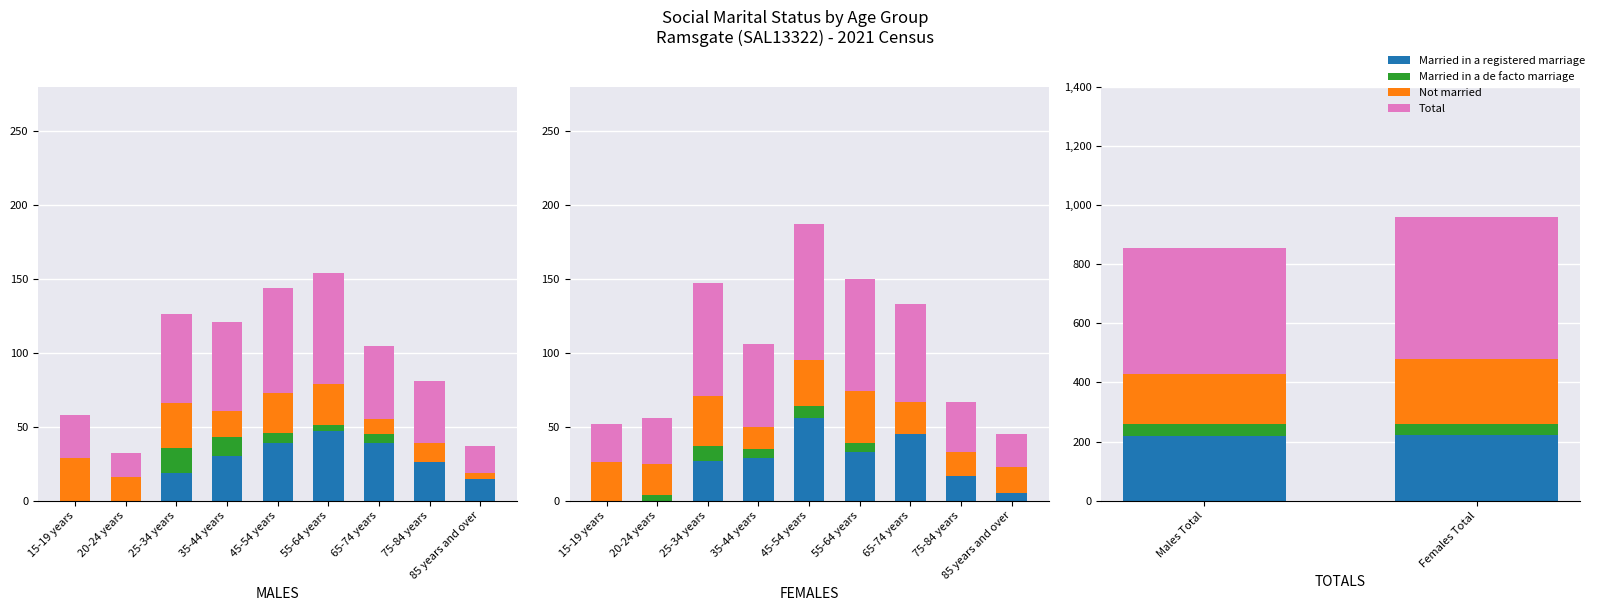

At Males Total, list the series in order from smallest to largest.

Married in a de facto marriage, Not married, Married in a registered marriage, Total